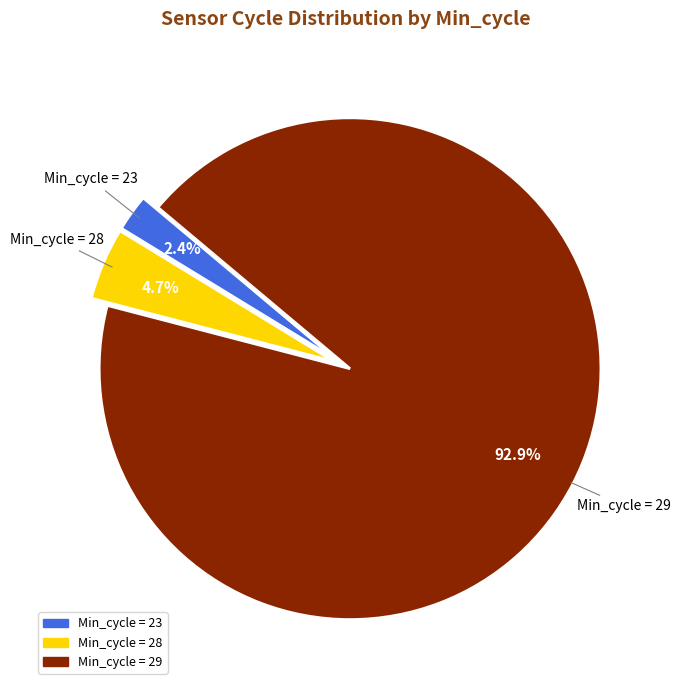

Is there a majority slice in this chart?

Yes